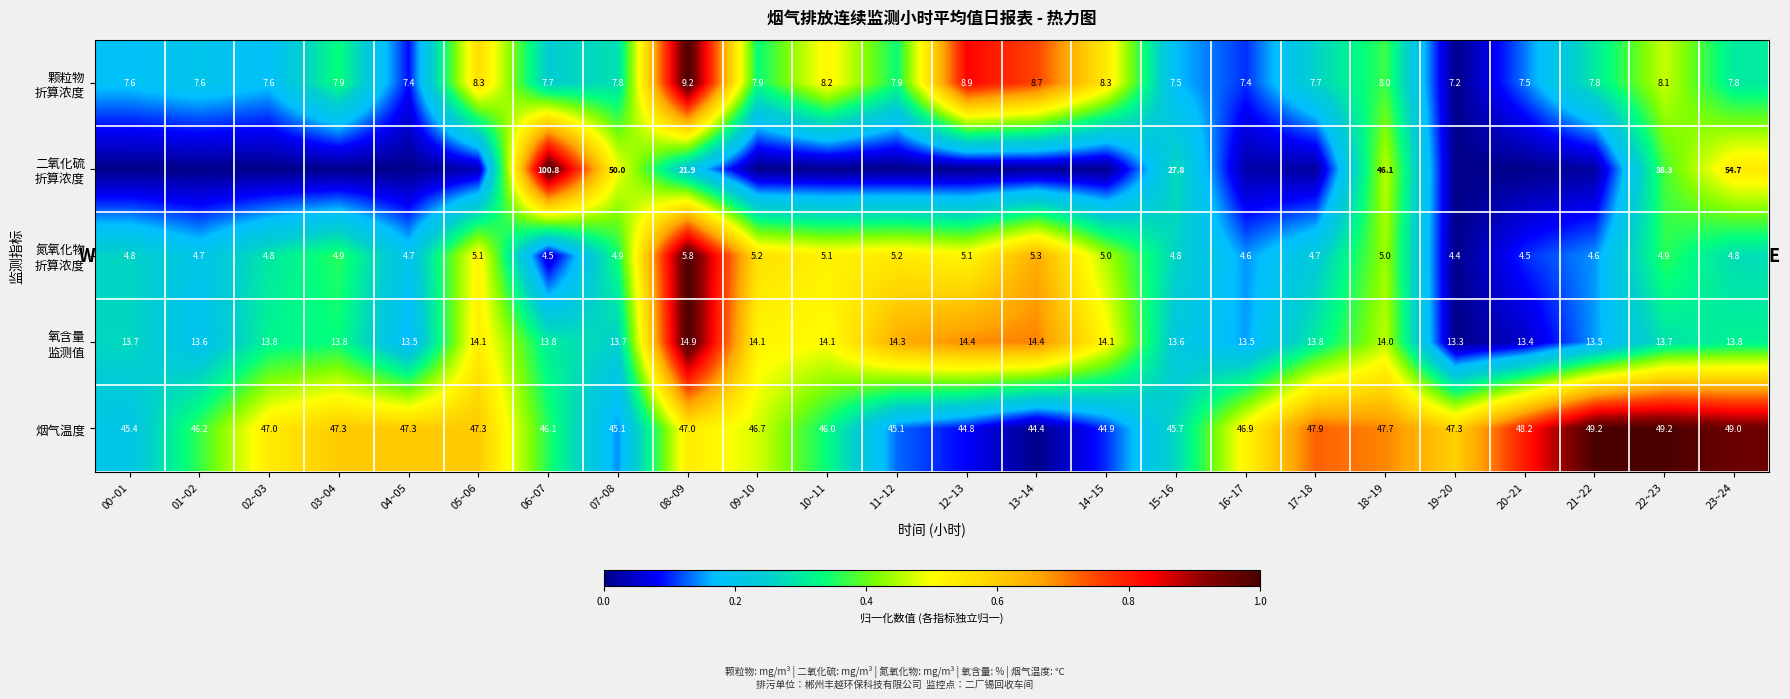

How many categories are shown in the chart?

24